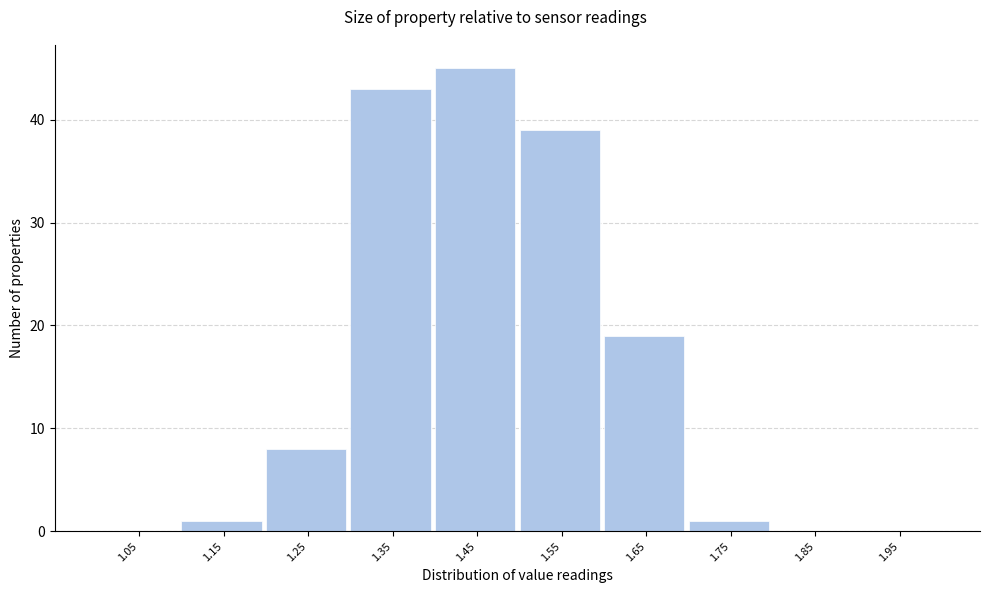

Reading left to right, transcribe this chart: for each bar, give the range it covers on the x-axis and its height. The values are not printed on the chart, so give them approximately, as read against the axis.

1.0 to 1.1: 0
1.1 to 1.2: 1
1.2 to 1.3: 8
1.3 to 1.4: 43
1.4 to 1.5: 45
1.5 to 1.6: 39
1.6 to 1.7: 19
1.7 to 1.8: 1
1.8 to 1.9: 0
1.9 to 2.0: 0